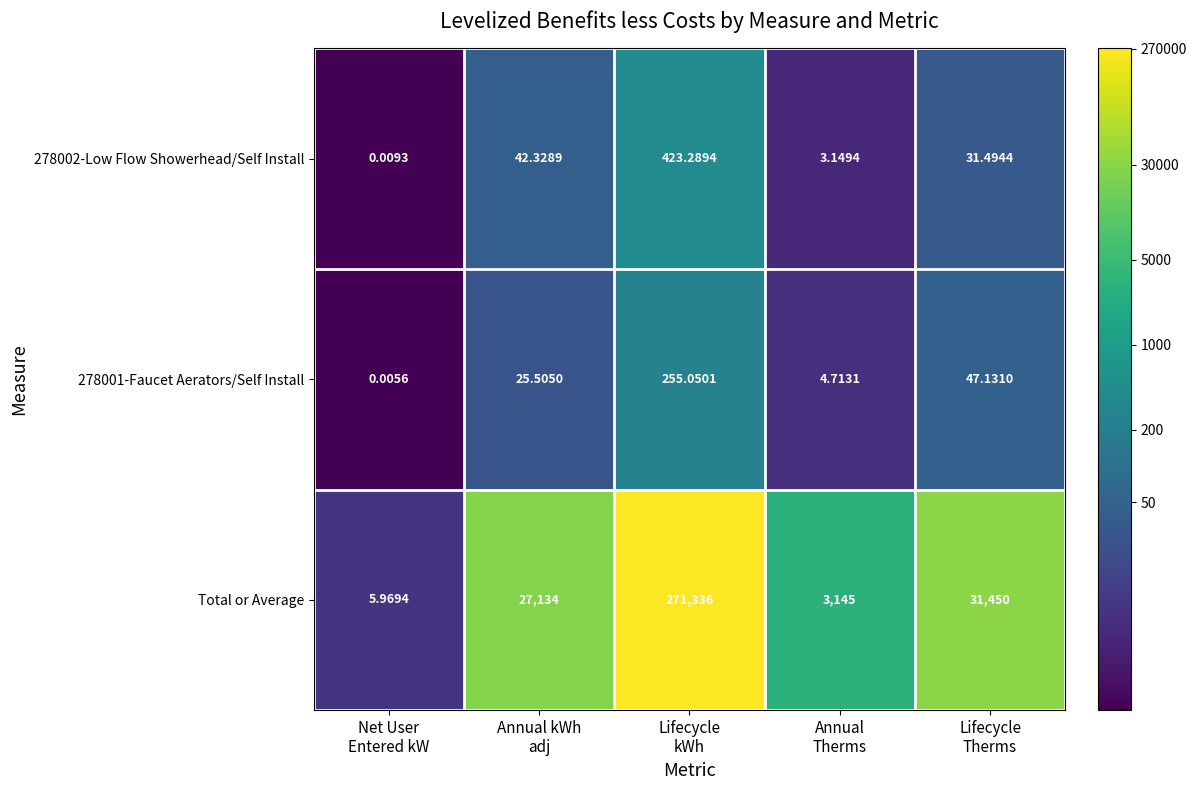

Which series has the widest spread of values?

Total or Average